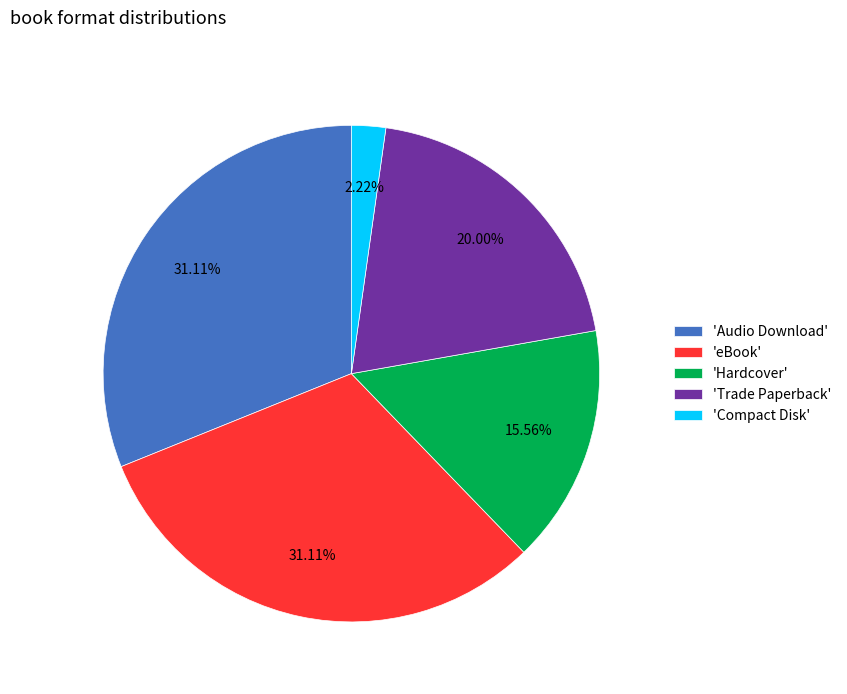

Which category has the smallest portion of the pie?

'Compact Disk'